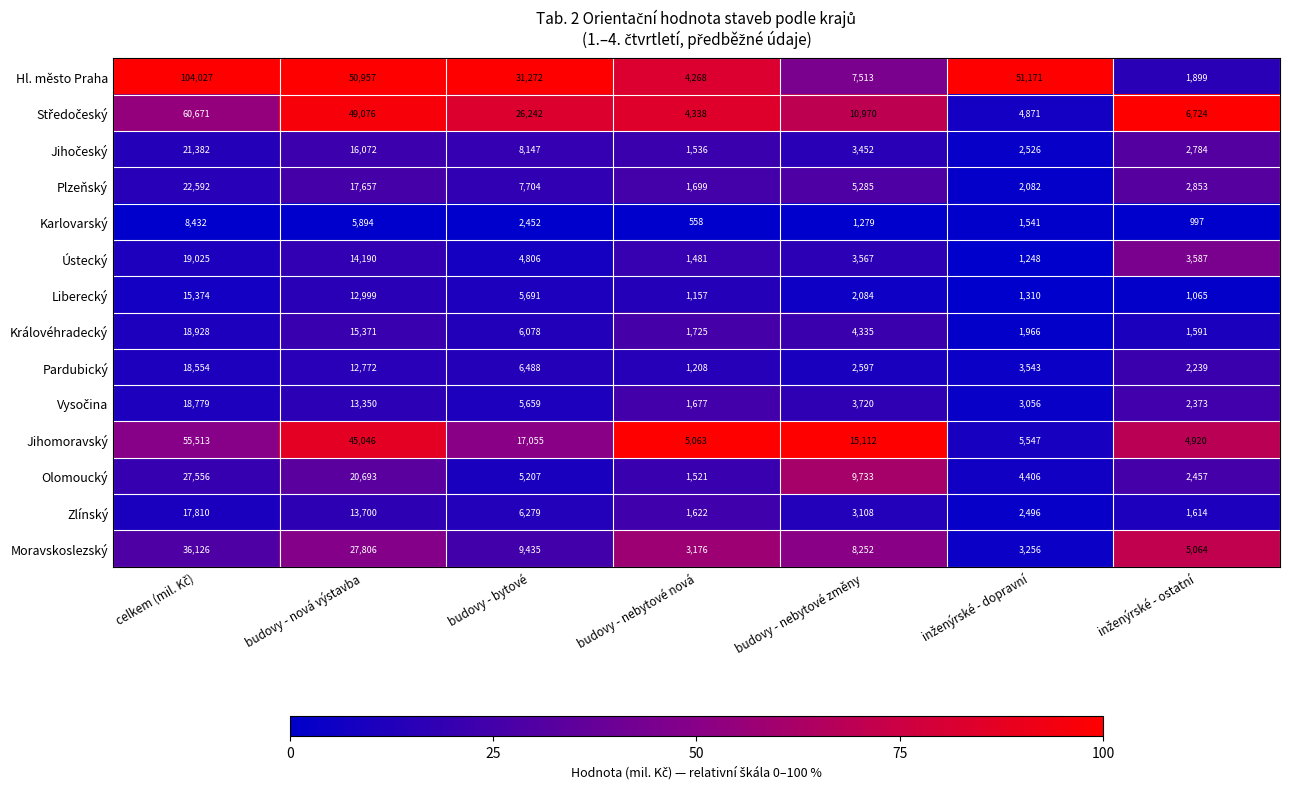

The value of Pardubický at budovy - nová výstavba is 12772. True or false?

True